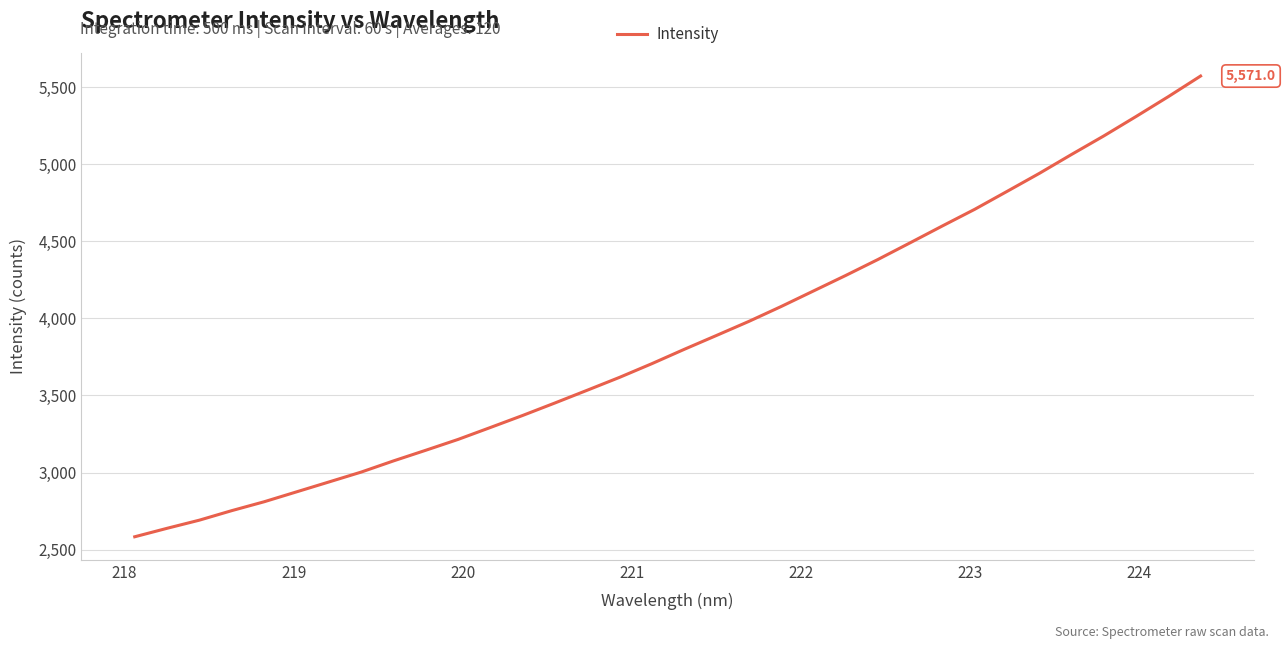

What is the greatest value displayed?

5571.0